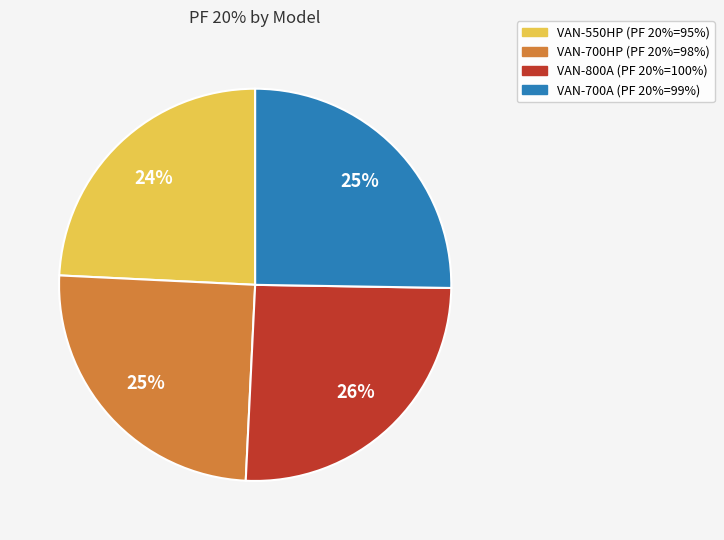

The VAN-700A slice represents 25% of the pie. True or false?

True